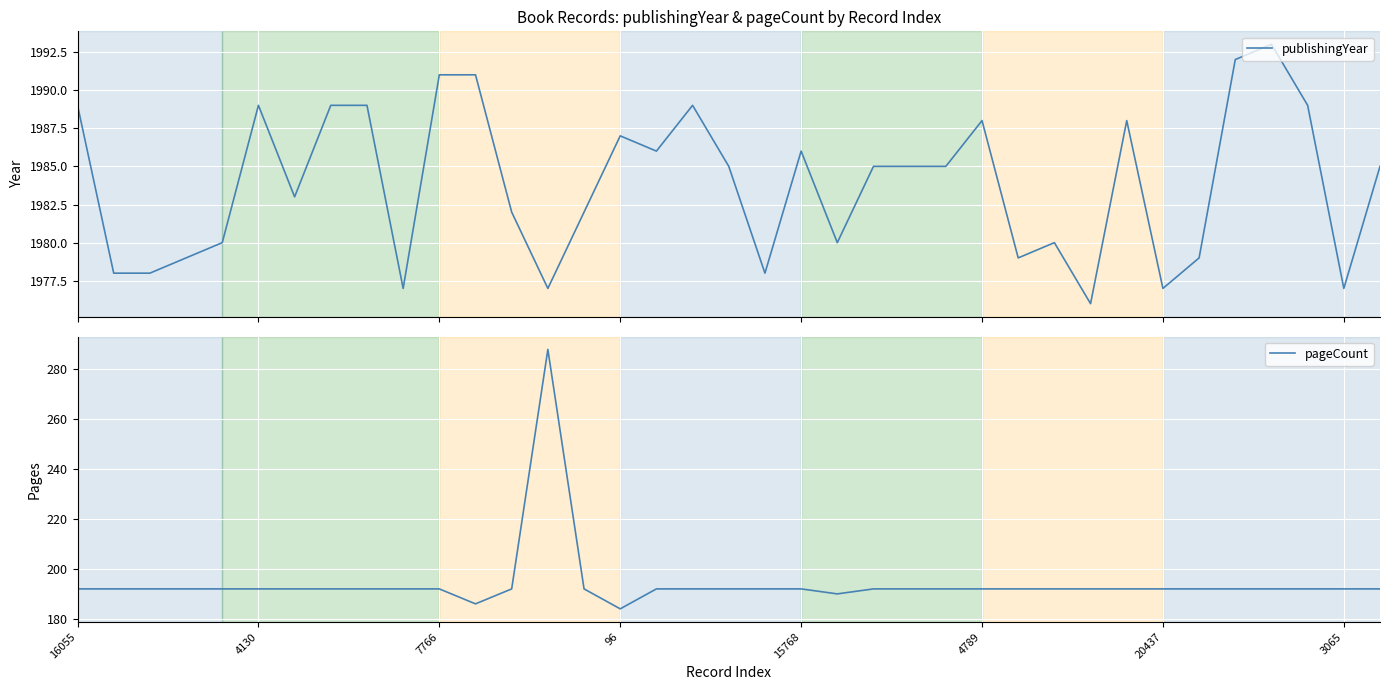

List the series in order of their overall mean, highest first.

publishingYear, pageCount